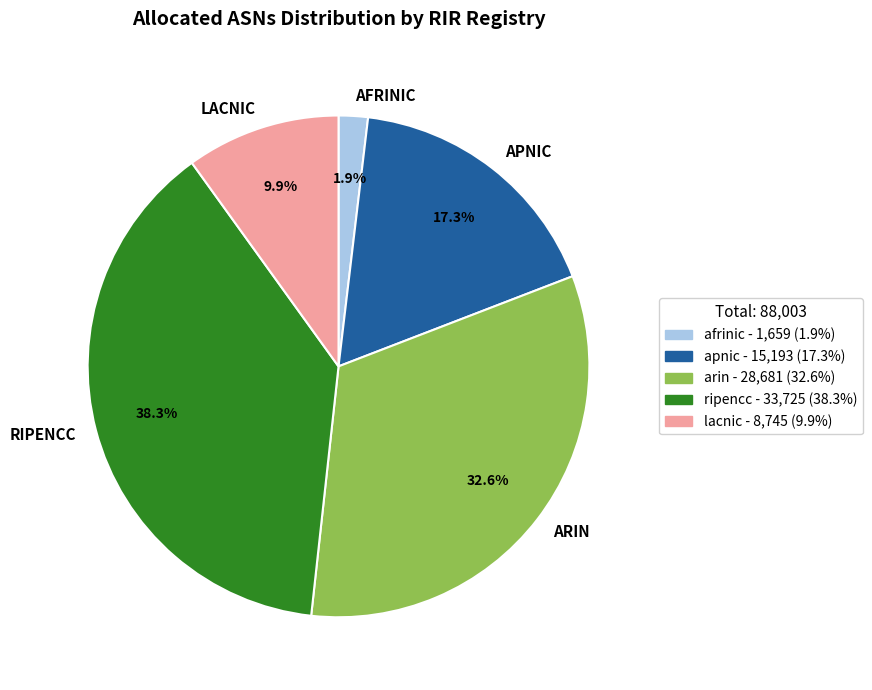

Is ARIN the majority of the pie?

No